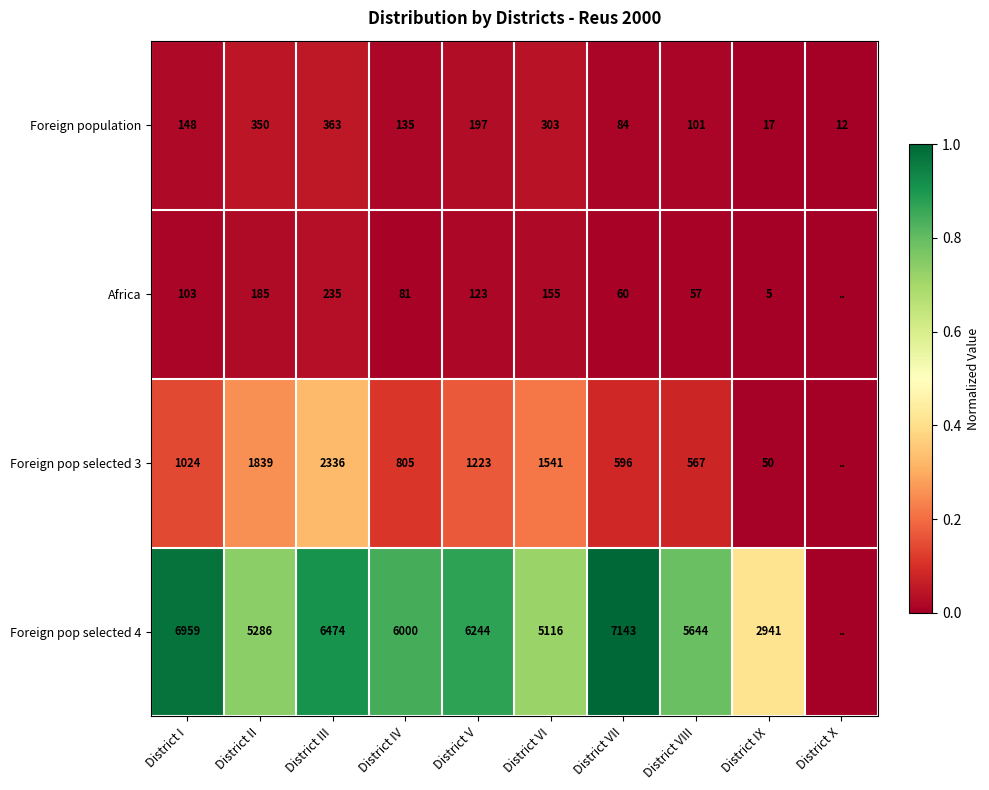

Is it true that Foreign pop selected 4 equals 0.5 at District II?

False